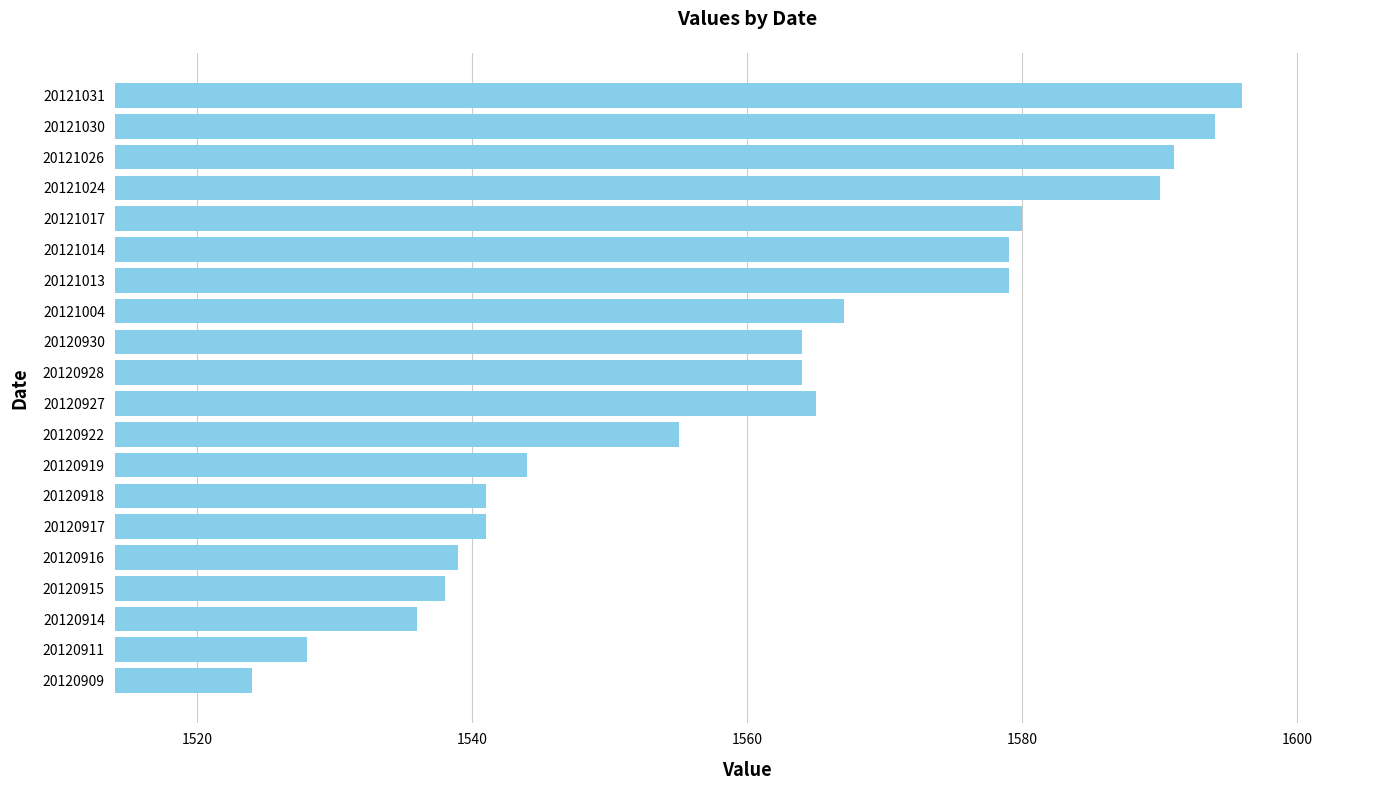

The chart shows a value of 448 at 20121031. True or false?

False